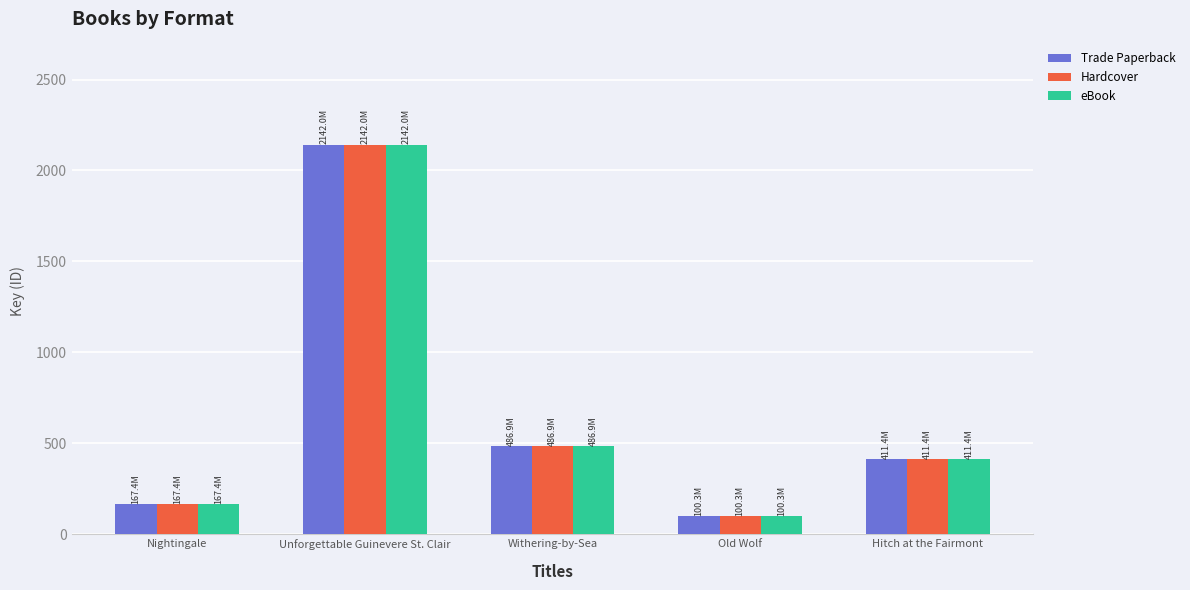

What is the difference between the eBook values at Withering-by-Sea and Unforgettable Guinevere St. Clair?

1655101498